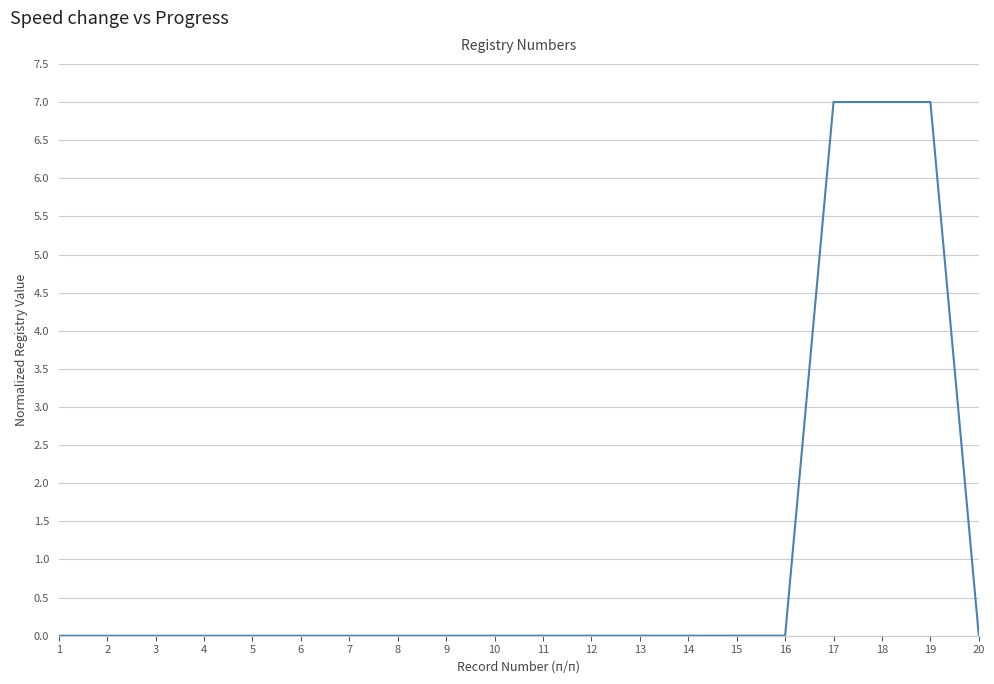

What is the sum of all values?

21.0